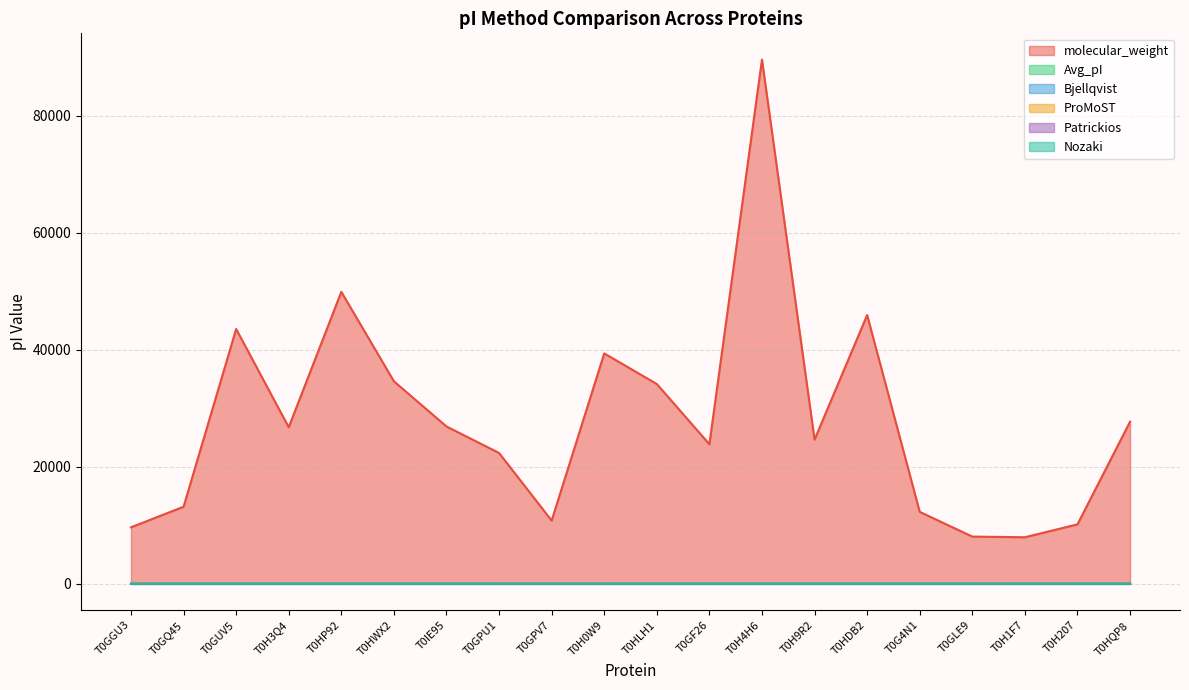

Which category has the lowest value across all series?

T0GGU3